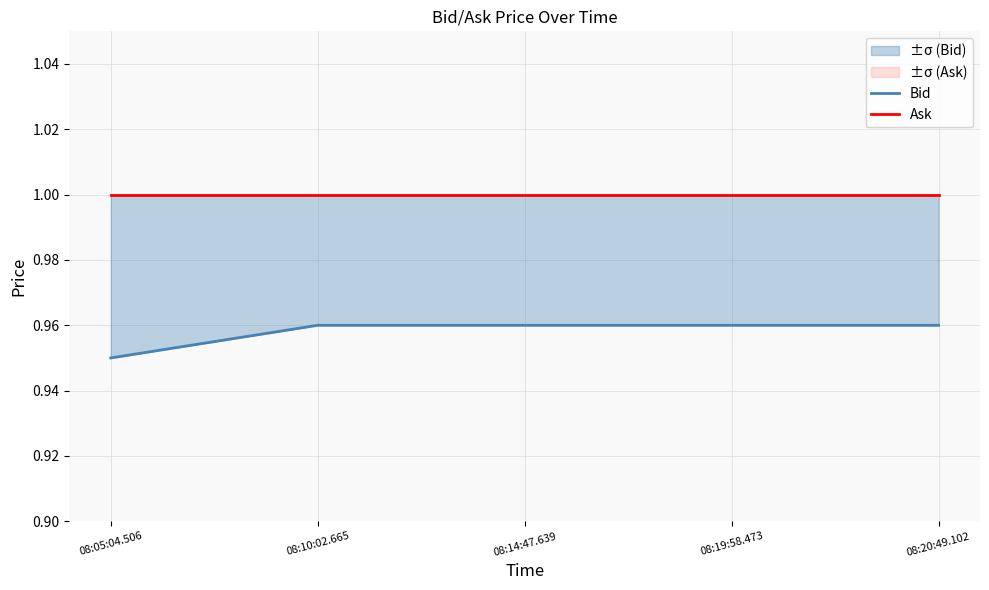

True or false: Ask and Bid cross at least once.

False